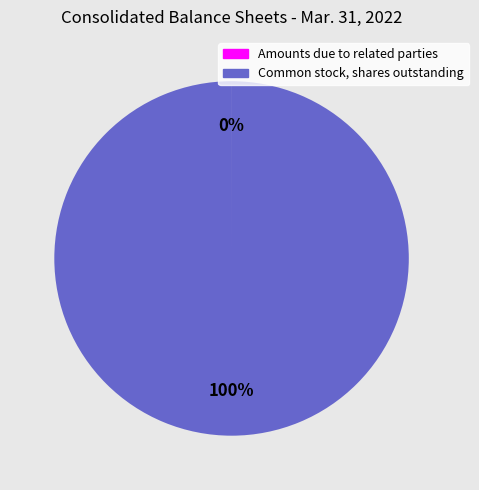

Does Common stock, shares outstanding represent more than half of the total?

Yes